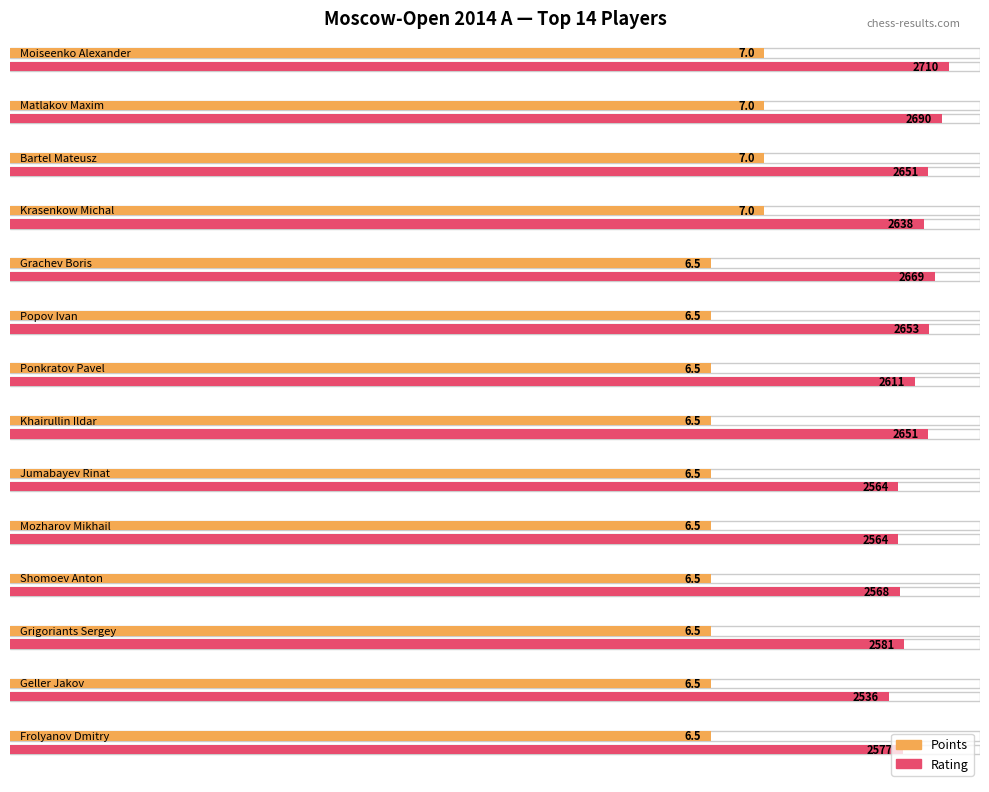

Is it true that Rating equals 2653.0 at Popov Ivan?

True